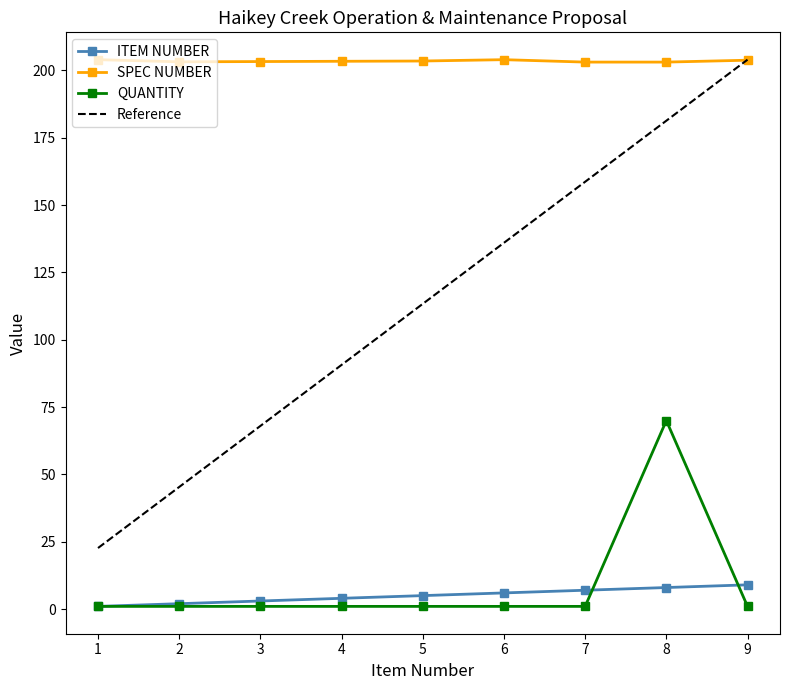

What is the difference between the second highest and second lowest values in the SPEC NUMBER series?

0.9